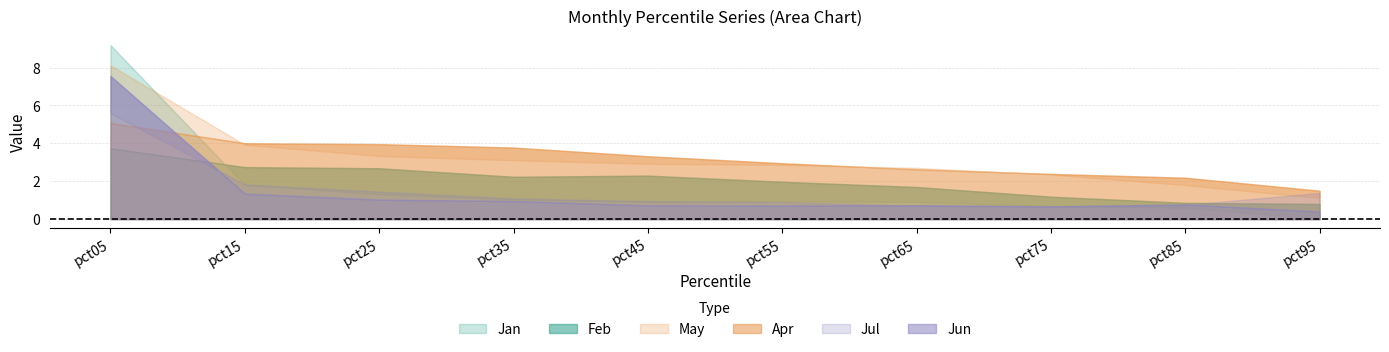

How many intersections are there between Feb and Jan?

1